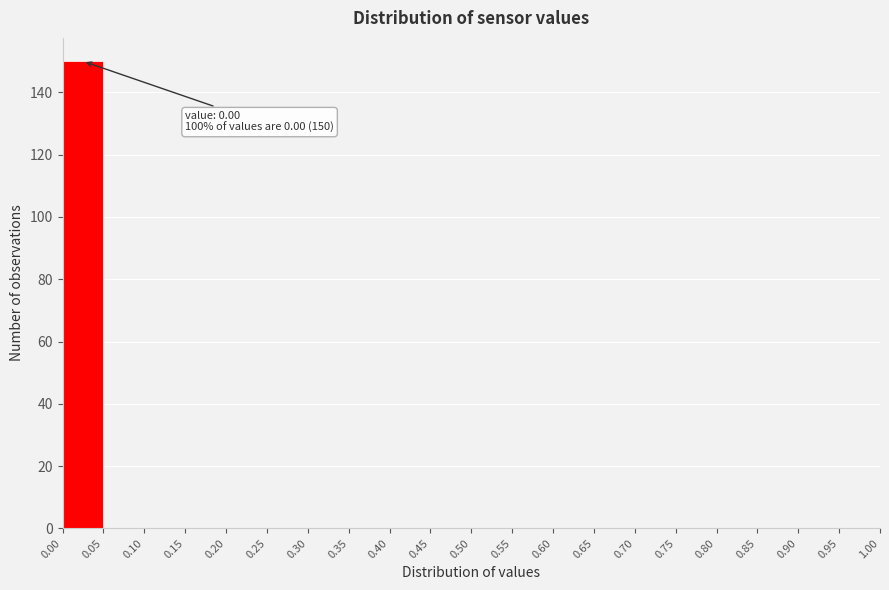

Over which range of the x-axis is the bar tallest?

0.00 to 0.05